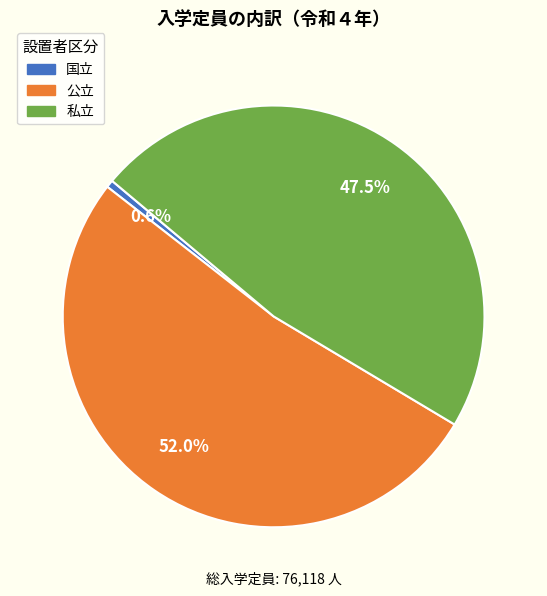

What percentage is the 国立 slice, to the nearest percent?

1%